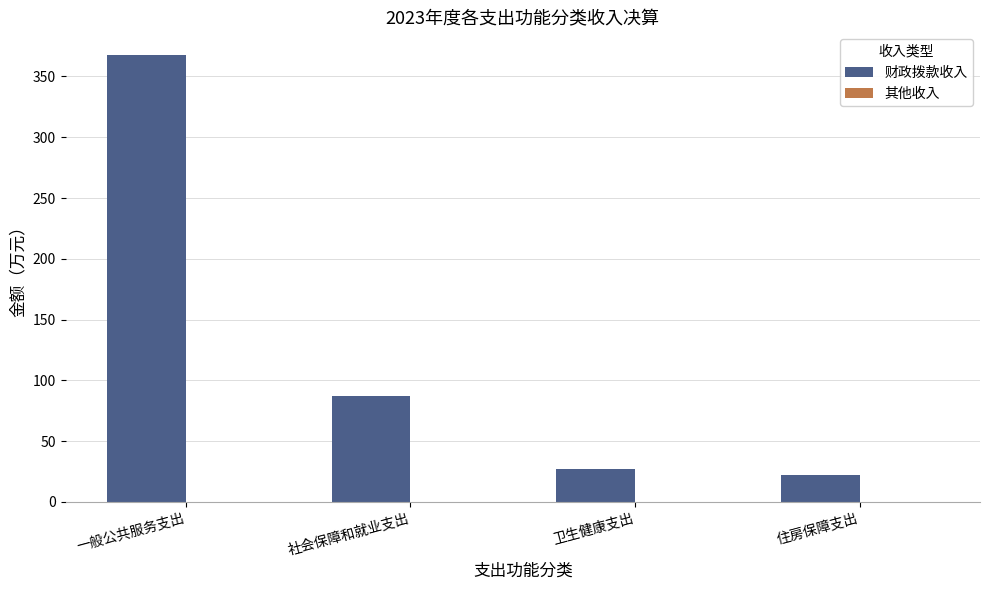

Reading right to left, what are all the values shown in this chart?

住房保障支出=22.5	卫生健康支出=26.9	社会保障和就业支出=87.0	一般公共服务支出=367.9